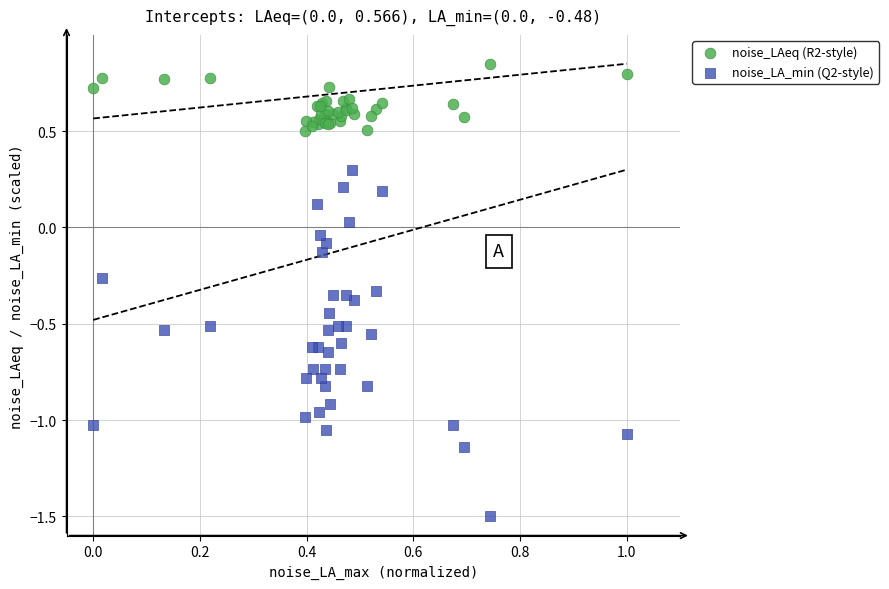

Which series reaches the minimum Y coordinate?

noise_LA_min (Q2-style)